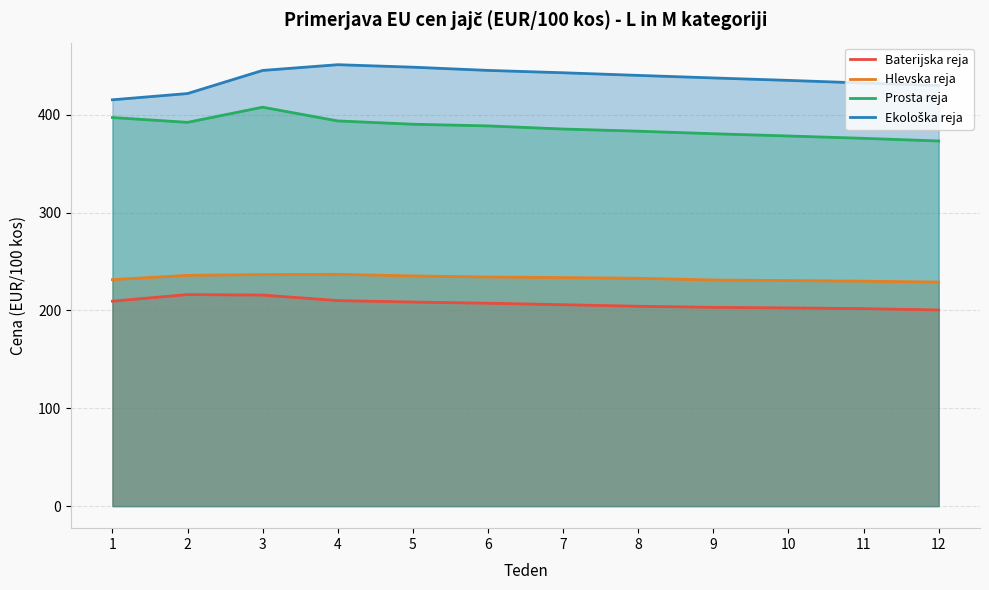

Count the number of data series in this chart.

4